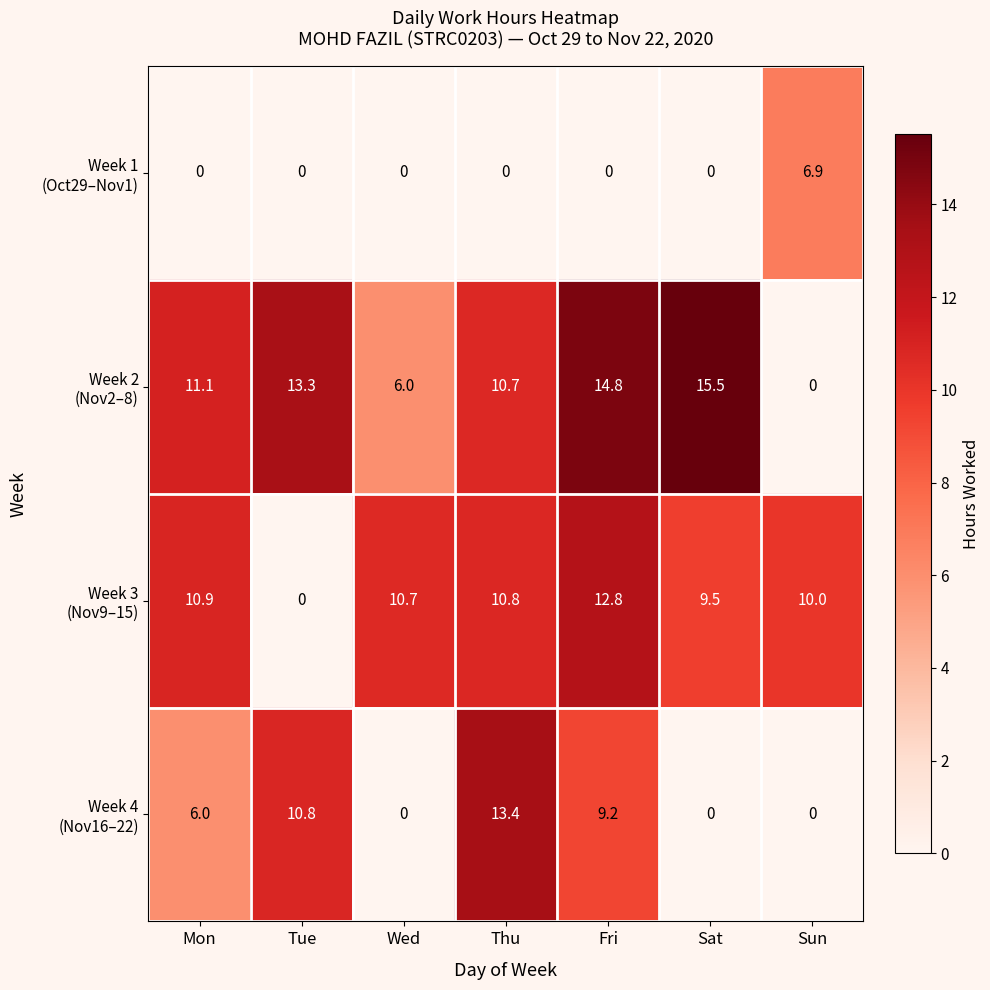

At how many categories does at least one series exceed 14?

2